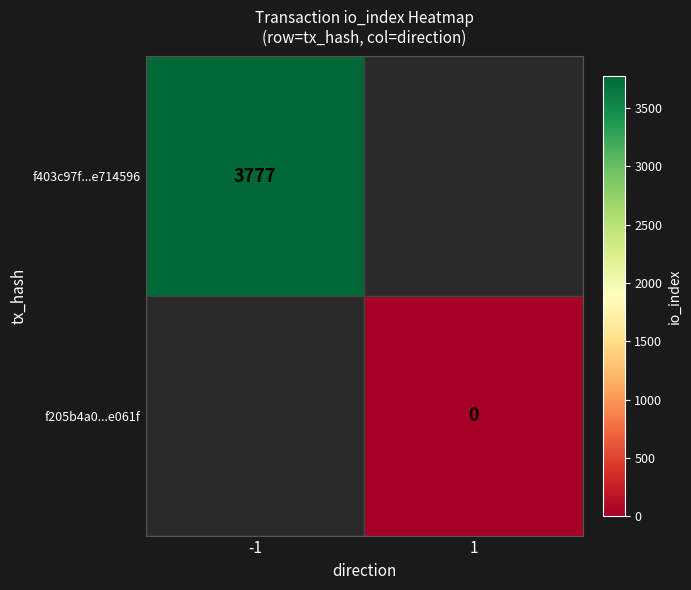

Is it true that f403c97f...e714596 equals 2154.5 at -1?

False